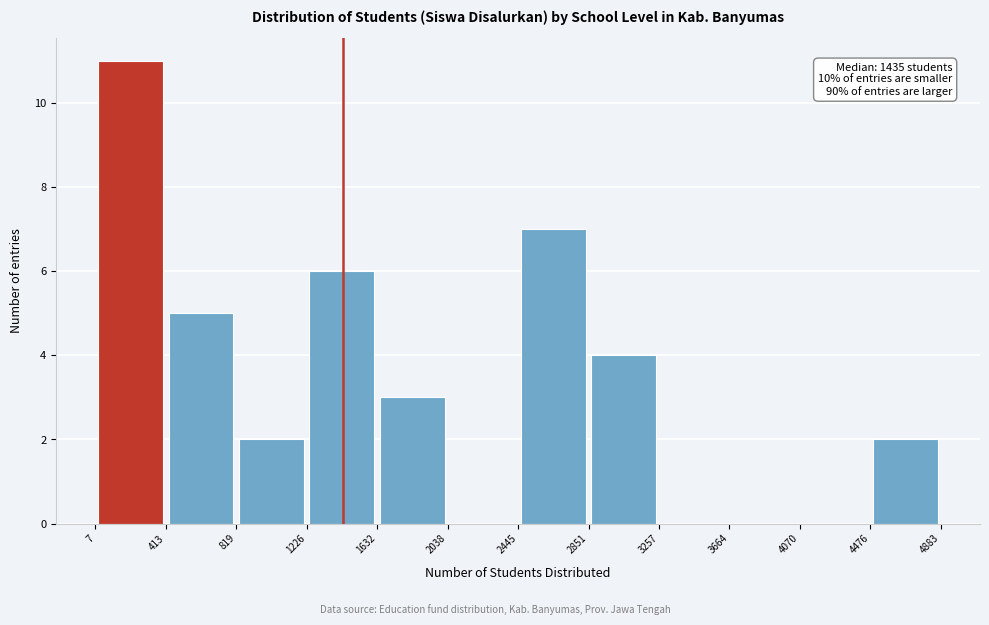

Over which range of the x-axis is the bar tallest?

7 to 413